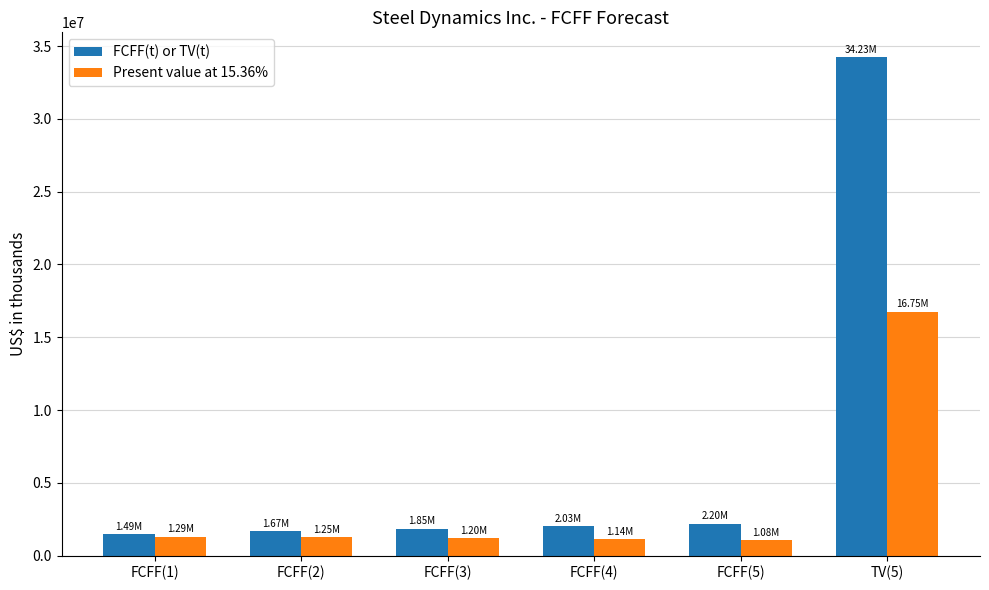

How many values in the Present value at 15.36% series are below 1253918?

3